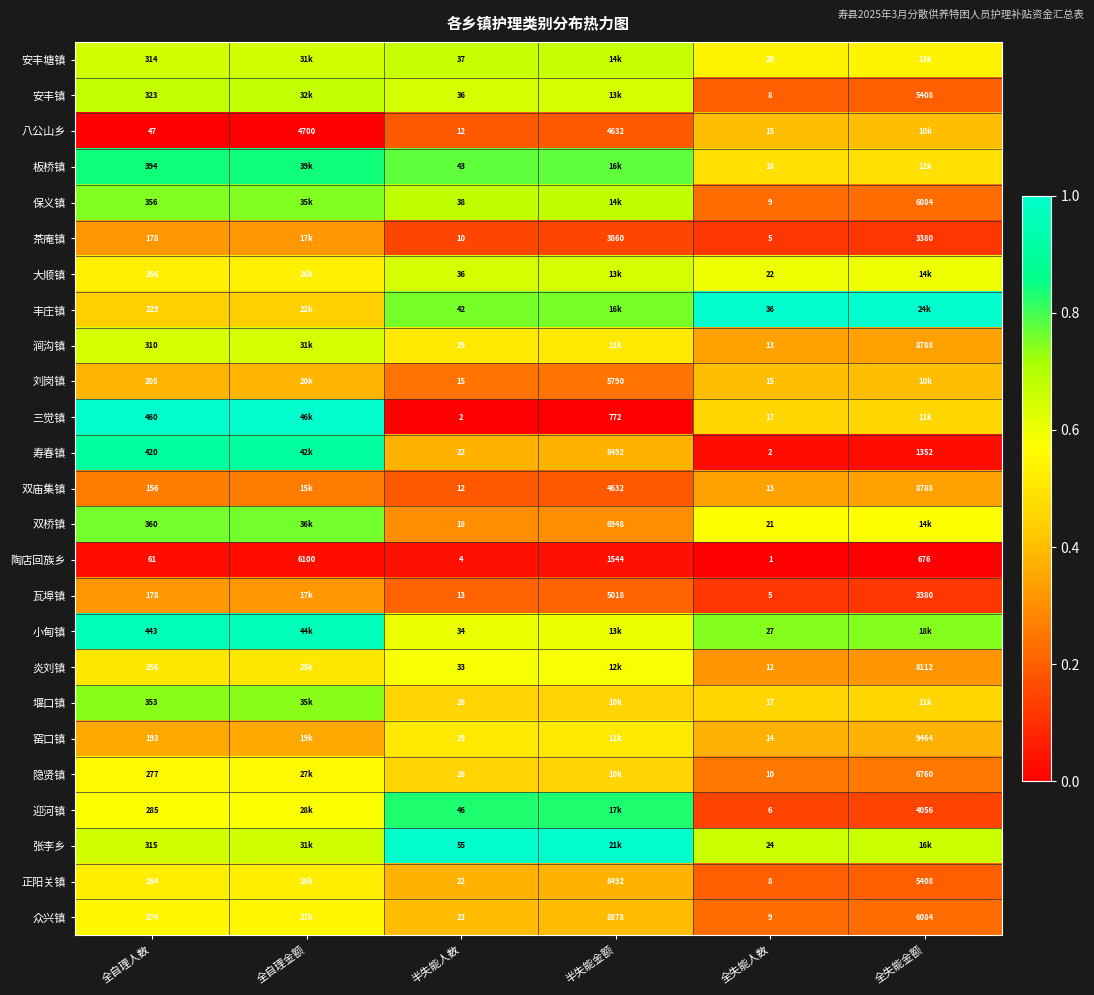

Between 半失能人数 and 全失能人数, which series saw the biggest shift?

迎河镇